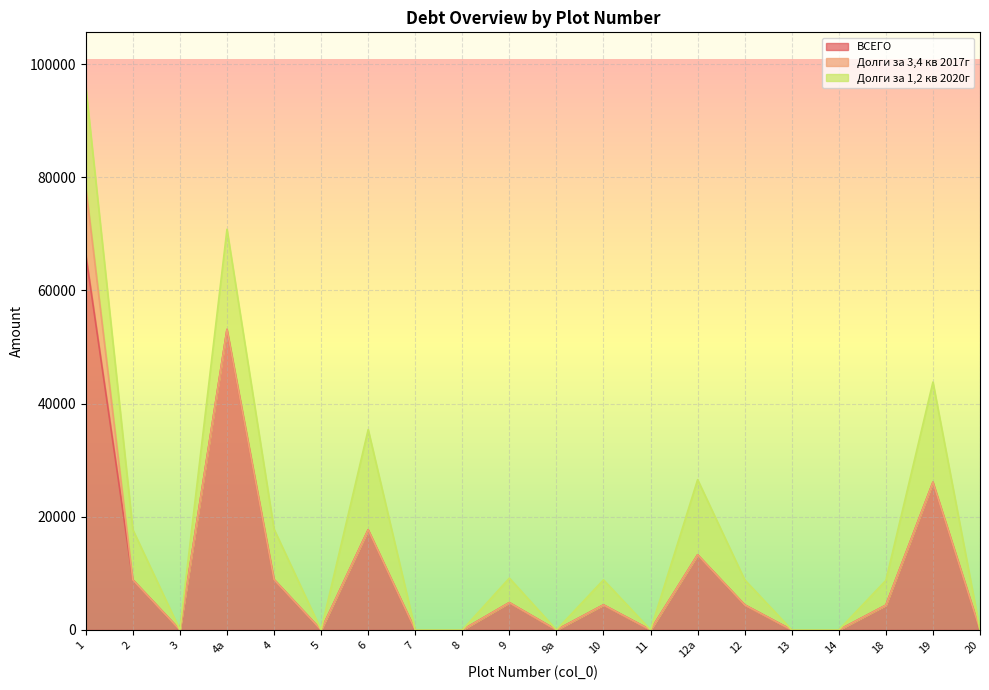

True or false: ВСЕГО and Долги за 1,2 кв 2020г intersect in this chart.

False